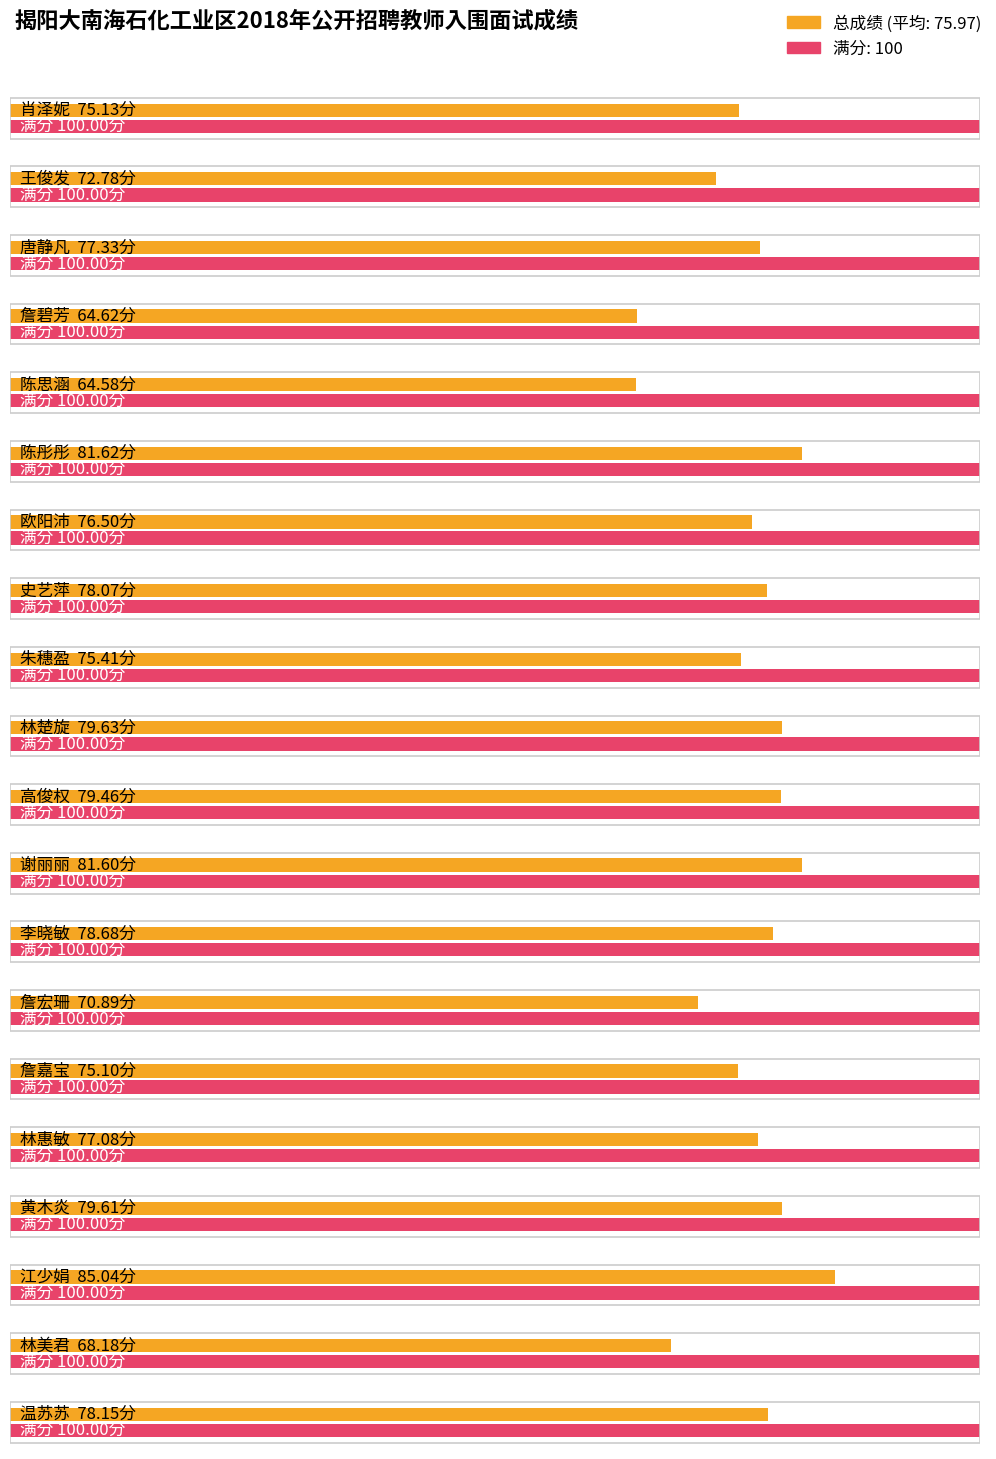

What is the label of the 13th bar from the right?

史艺萍